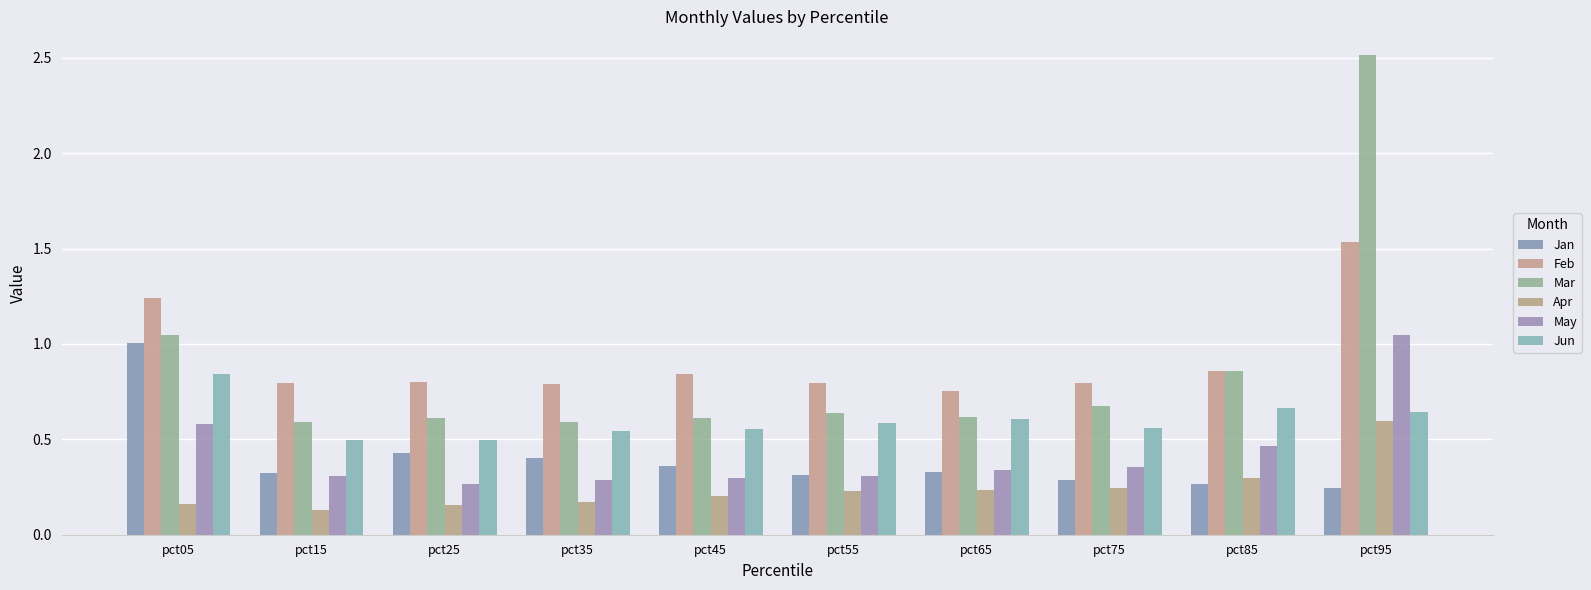

What value does the Jun series have at pct15?

0.5